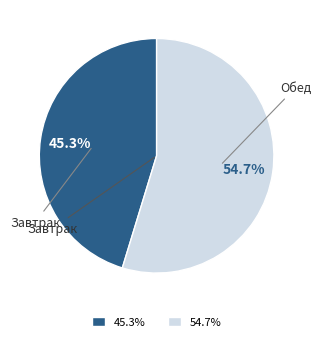

Is there a majority slice in this chart?

Yes